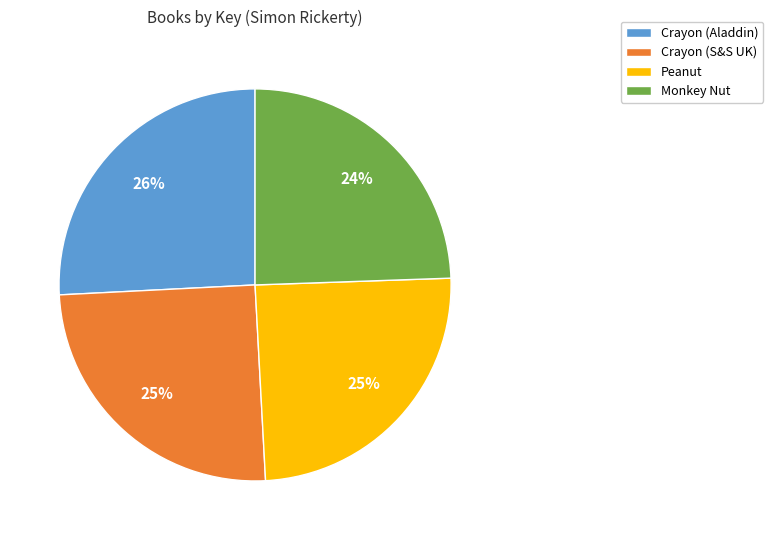

To the nearest percent, what is the combined percentage of Crayon (S&S UK) and Monkey Nut?

49%